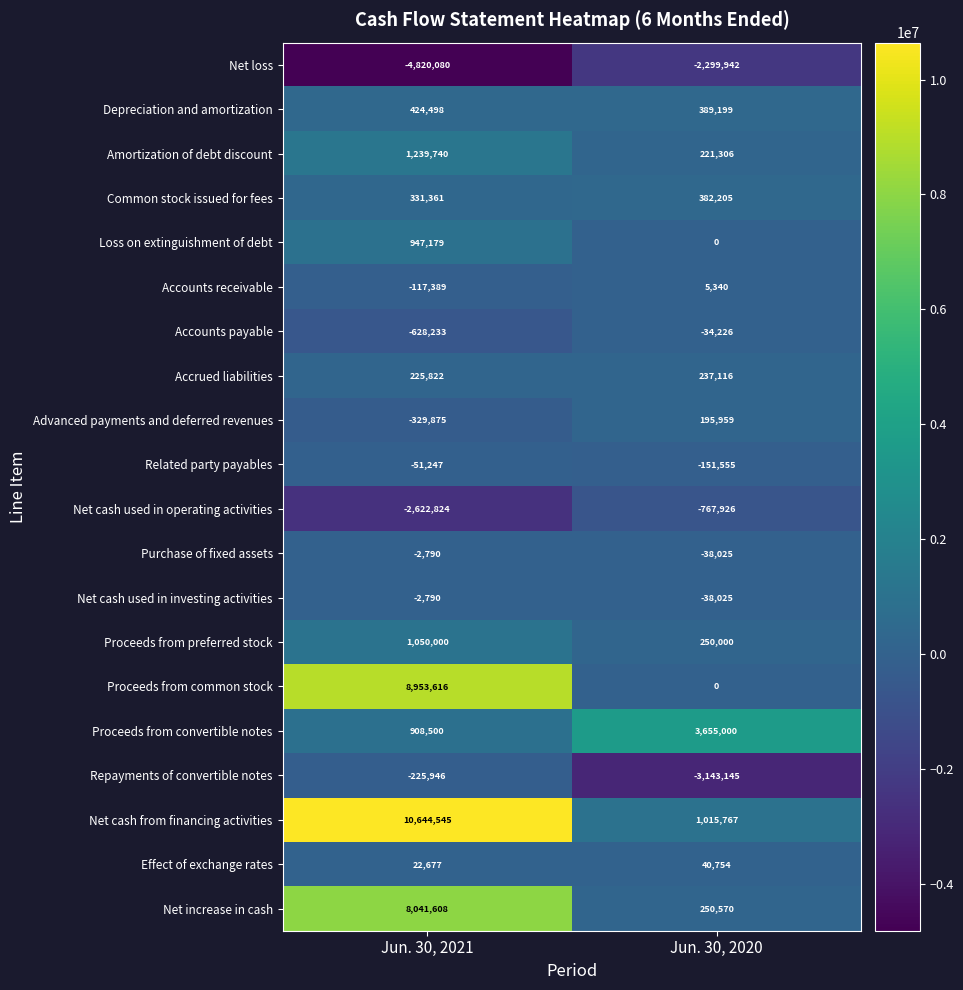

What is the difference between the Accrued liabilities values at Jun. 30, 2020 and Jun. 30, 2021?

11294